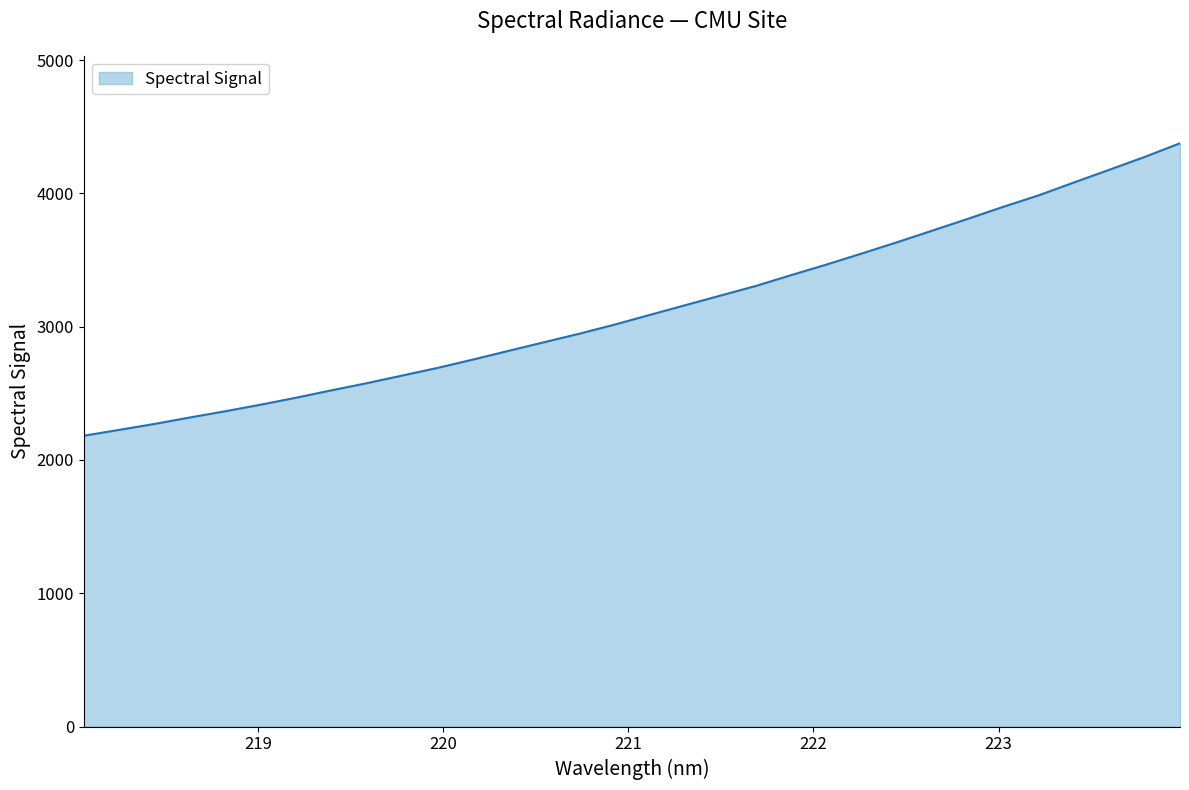

What is the sum of all values?

100236.4